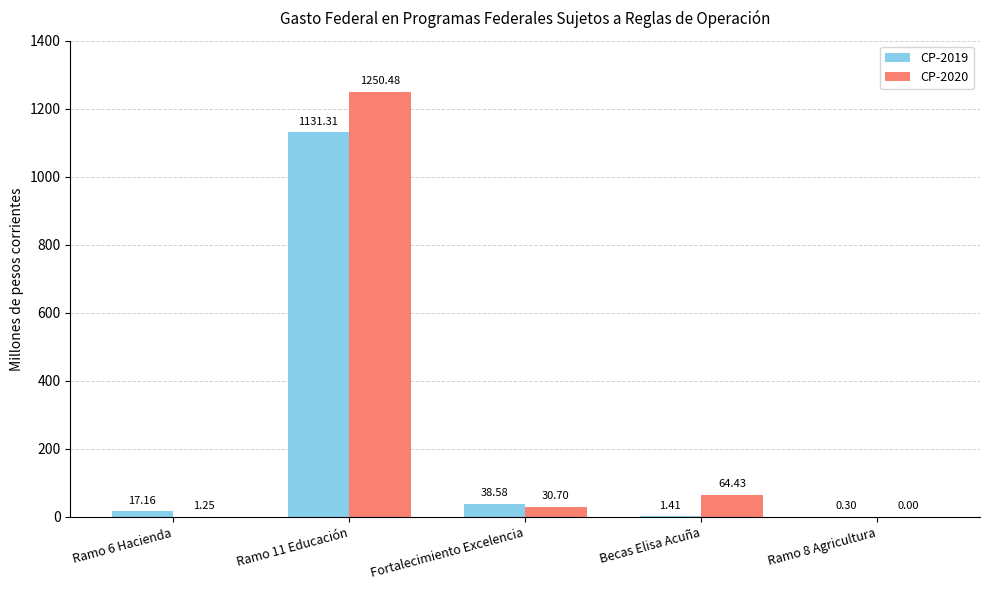

Which series has the largest total across all categories?

CP-2020